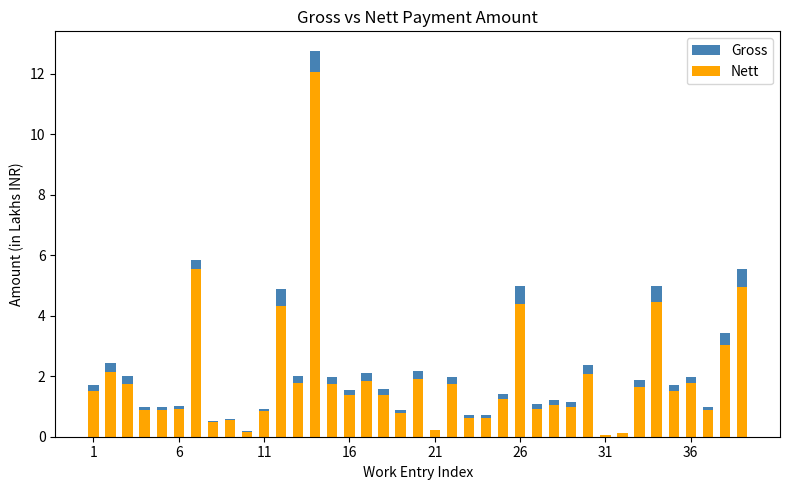

At which label does Gross first exceed 1?

1